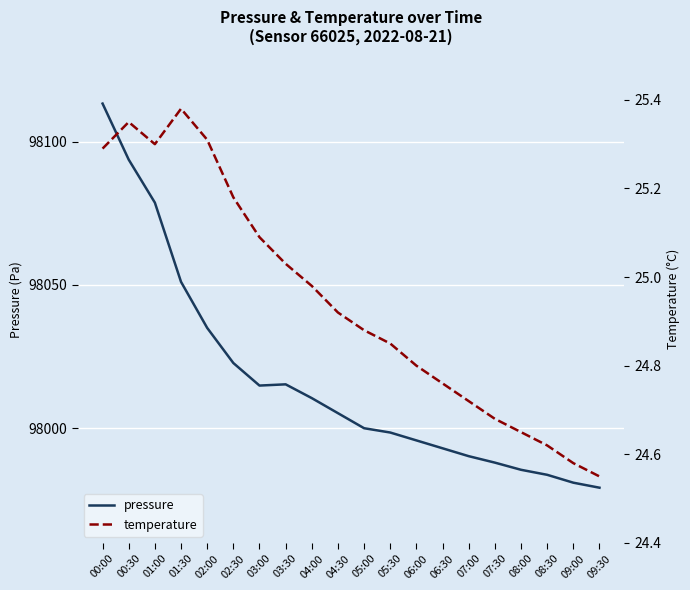

What is the difference between the pressure values at 05:00 and 01:30?

51.1